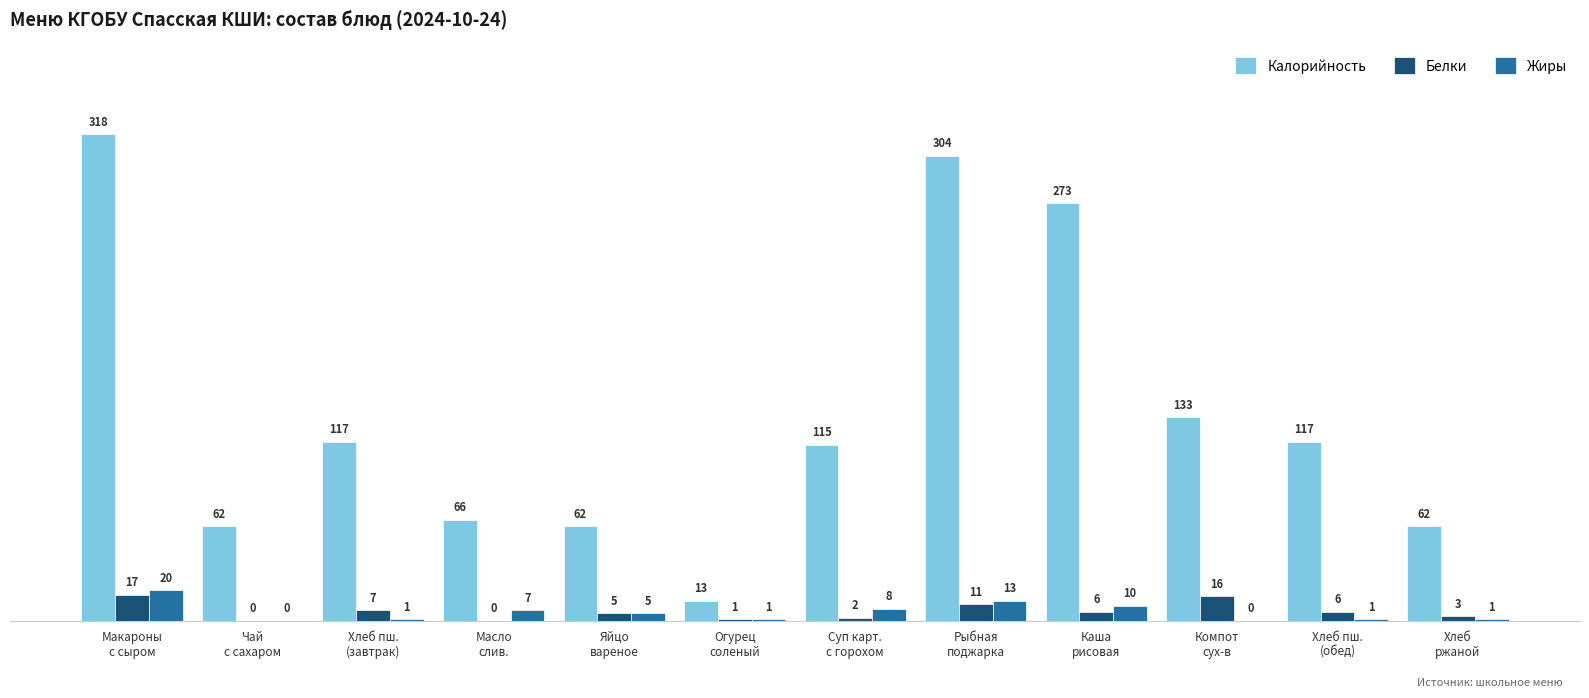

What is the maximum value for Калорийность?

318